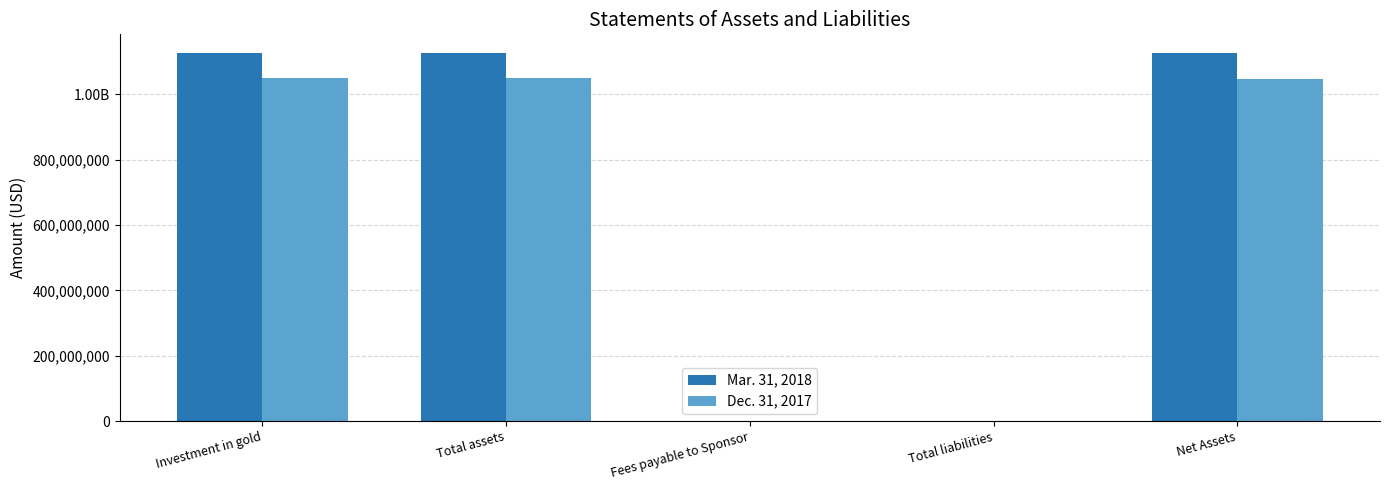

True or false: Dec. 31, 2017 has a value of 510002 at Fees payable to Sponsor.

False